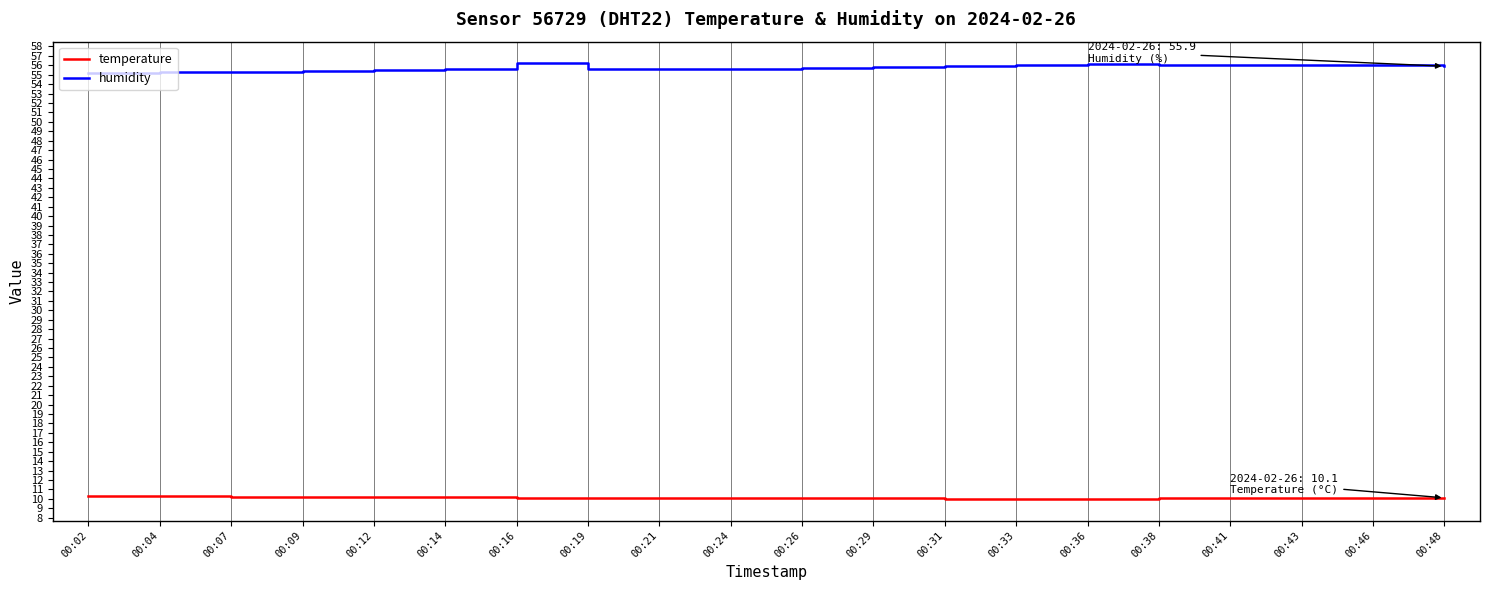

The value of temperature at 00:43 is 6.9. True or false?

False